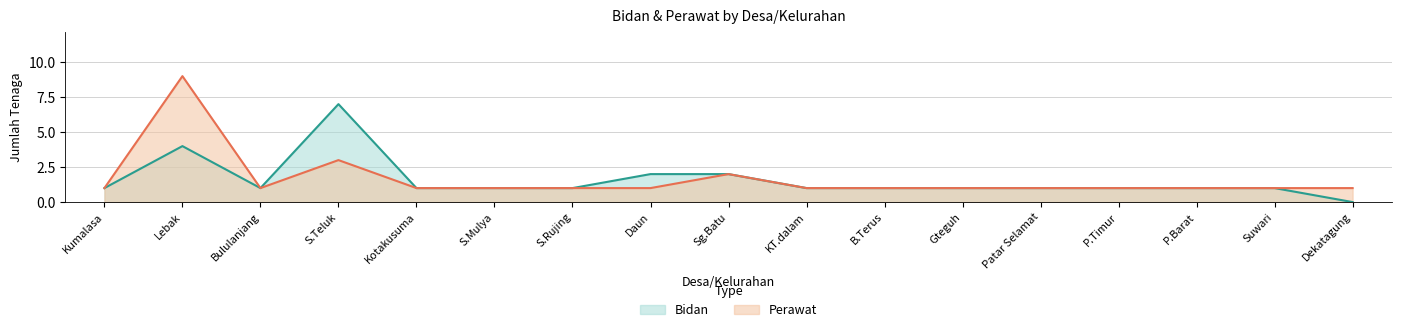

Reading left to right, what are all the values shown in this chart?

Bidan: 1	4	1	7	1	1	1	2	2	1	1	1	1	1	1	1	0
Perawat: 1	9	1	3	1	1	1	1	2	1	1	1	1	1	1	1	1